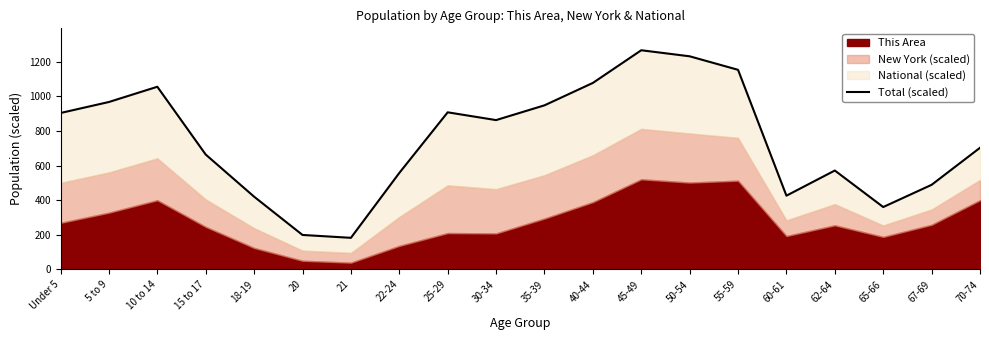

How many points are lower than both their immediate neighbors (excluding endpoints)?

4